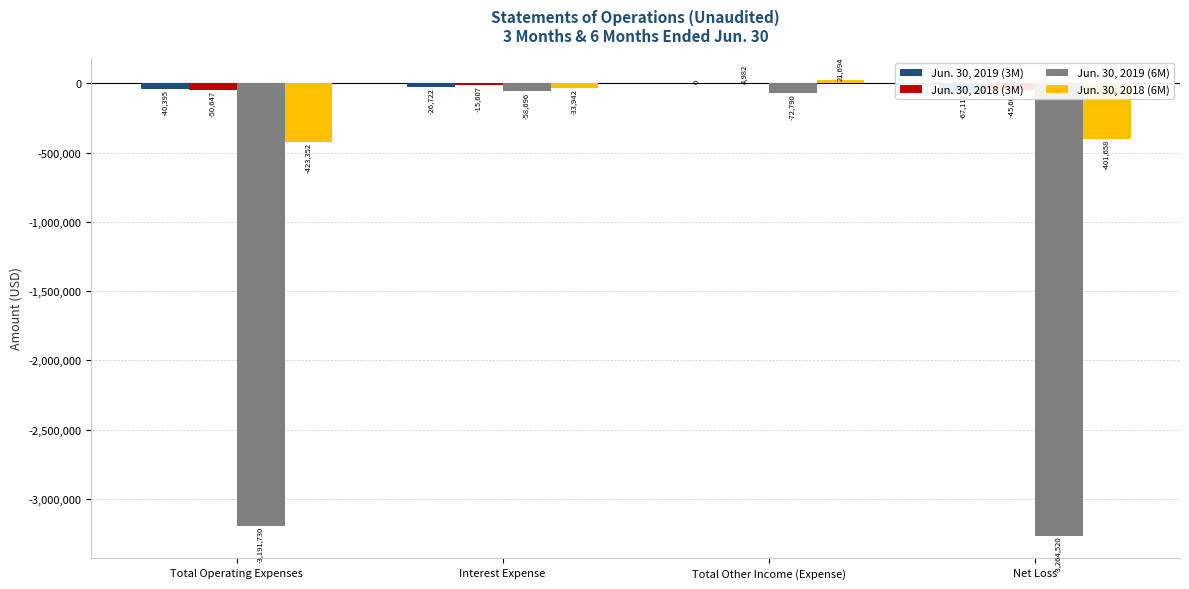

What is the smallest value displayed?

-3264520